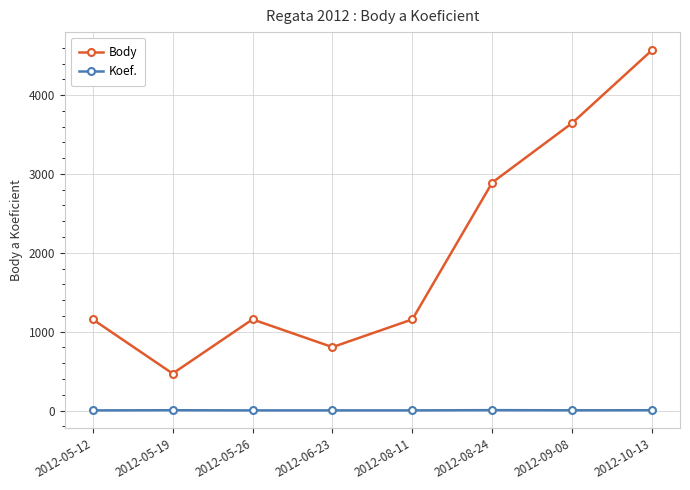

What is the difference between the Koef. values at 2012-05-19 and 2012-06-23?

2